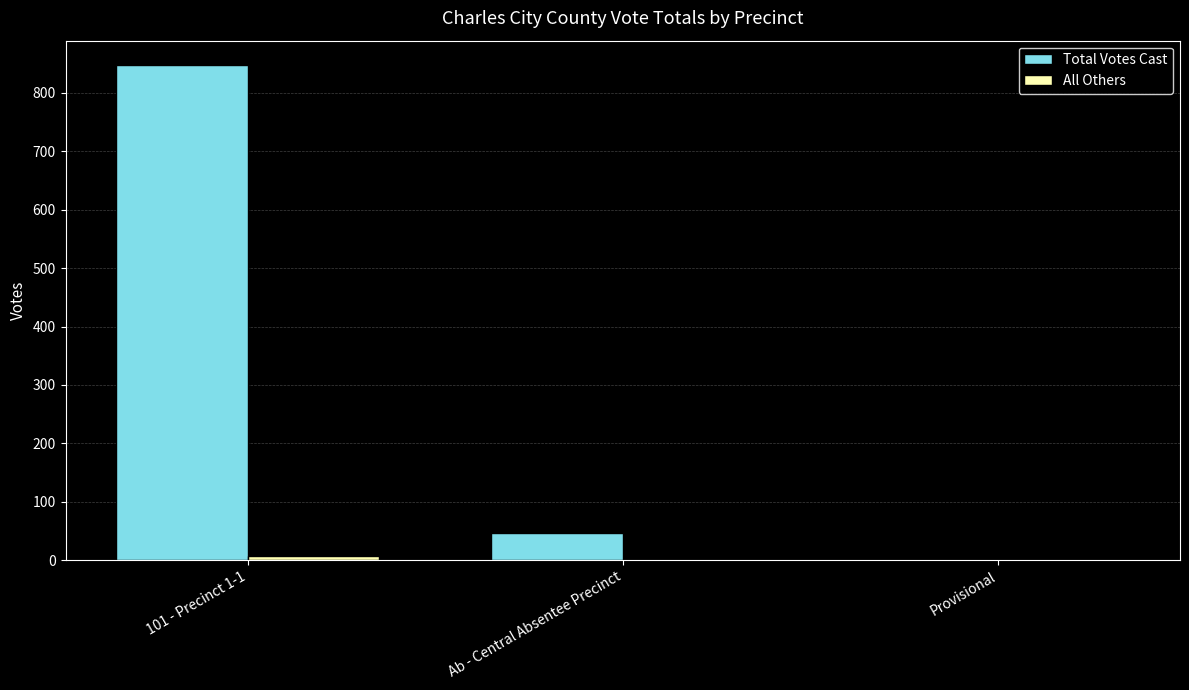

At which category is the sum across all series the highest?

101 - Precinct 1-1